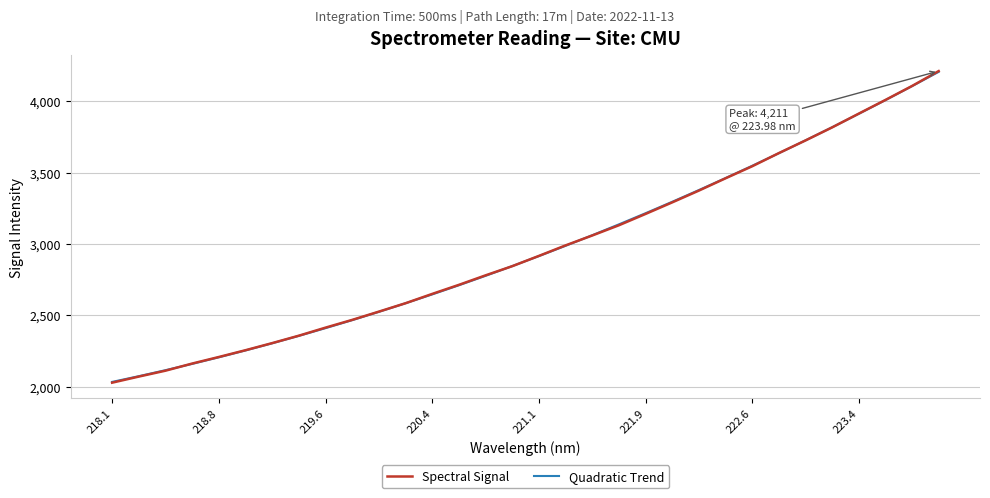

How many distinct data groups are displayed?

2